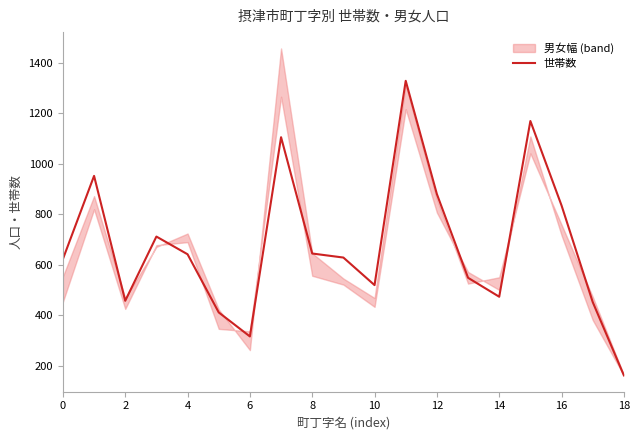

Is this an area chart (filled region under the line)?

No